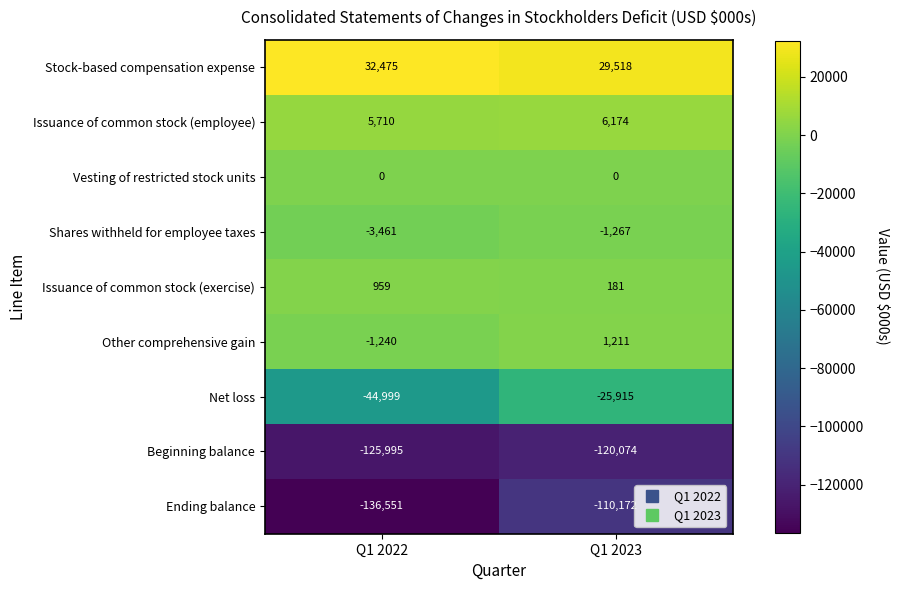

At how many categories does at least one series exceed 11393?

2